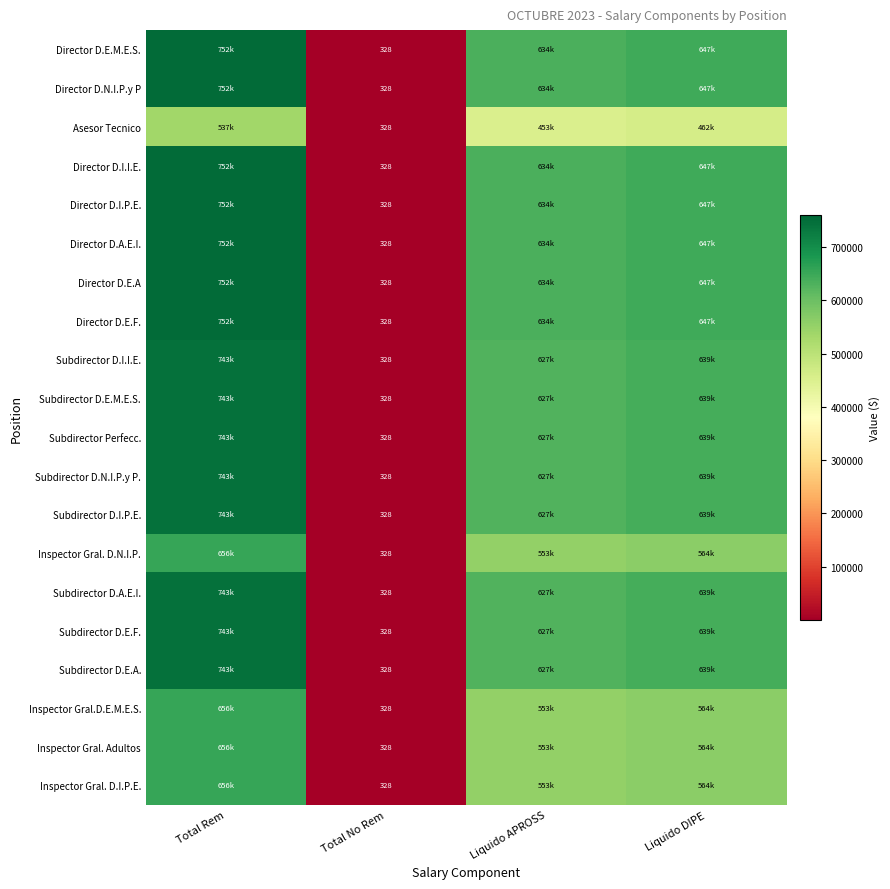

The Subdirector D.I.P.E. series shows 1153448.8 at Total Rem. True or false?

False